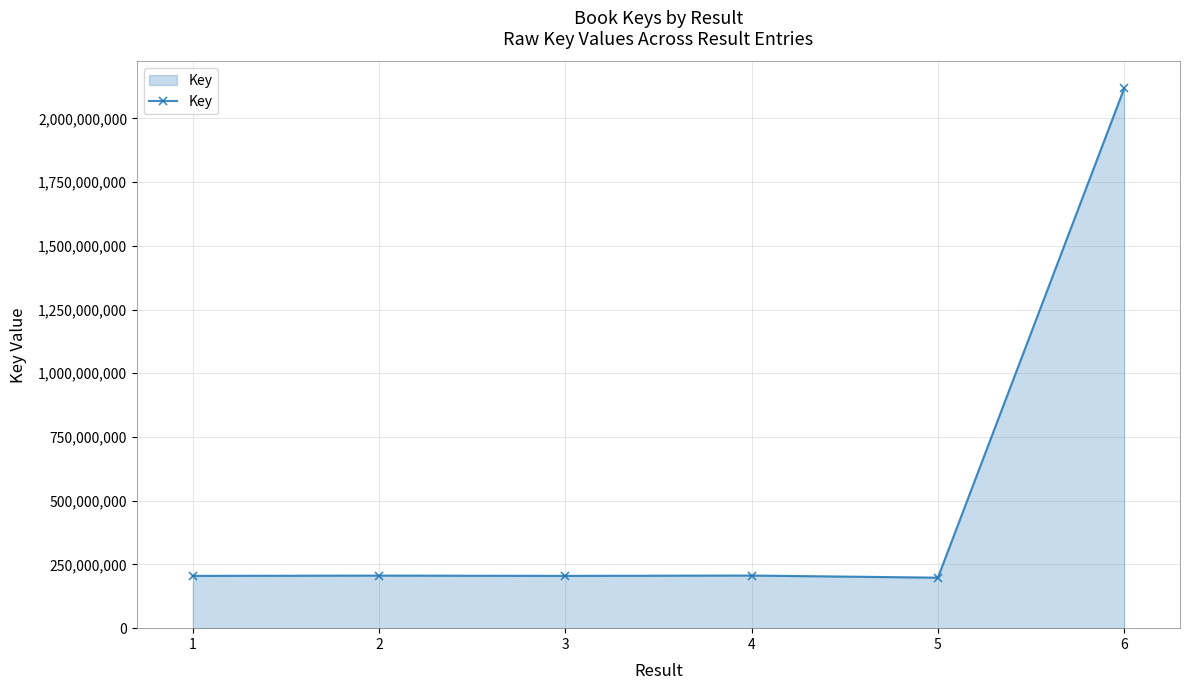

Does the chart have visible grid lines?

Yes